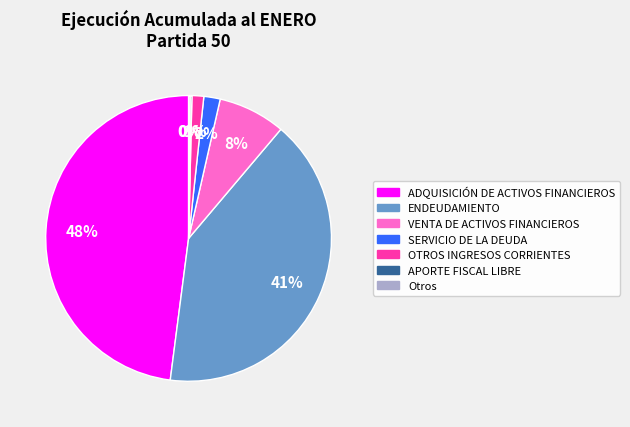

To the nearest percent, what is the average slice percentage?

14%